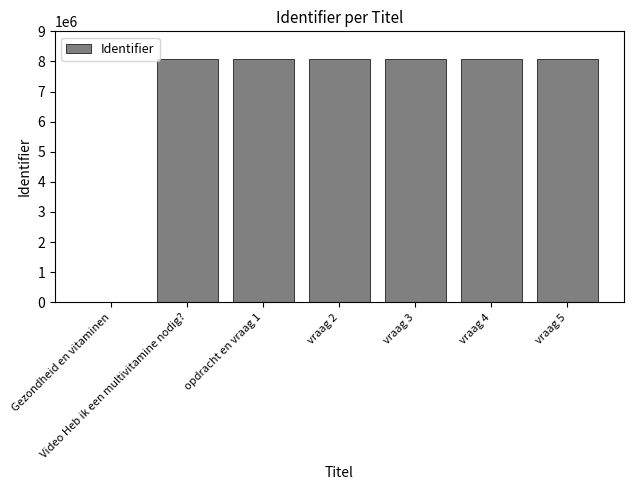

What is the maximum value shown in the chart?

8085248